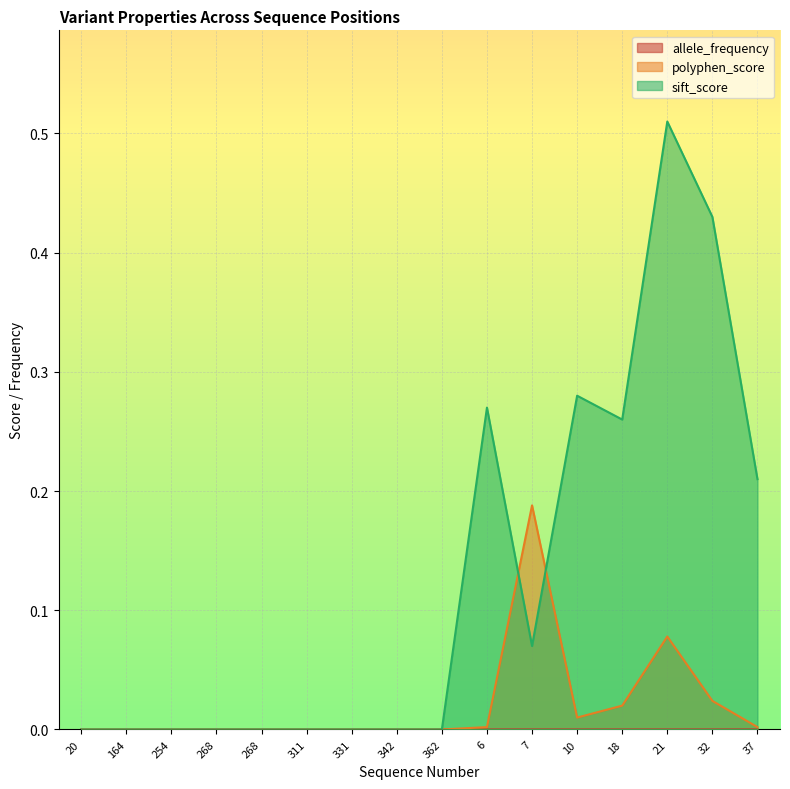

Which series changed the most between 254 and 37?

sift_score